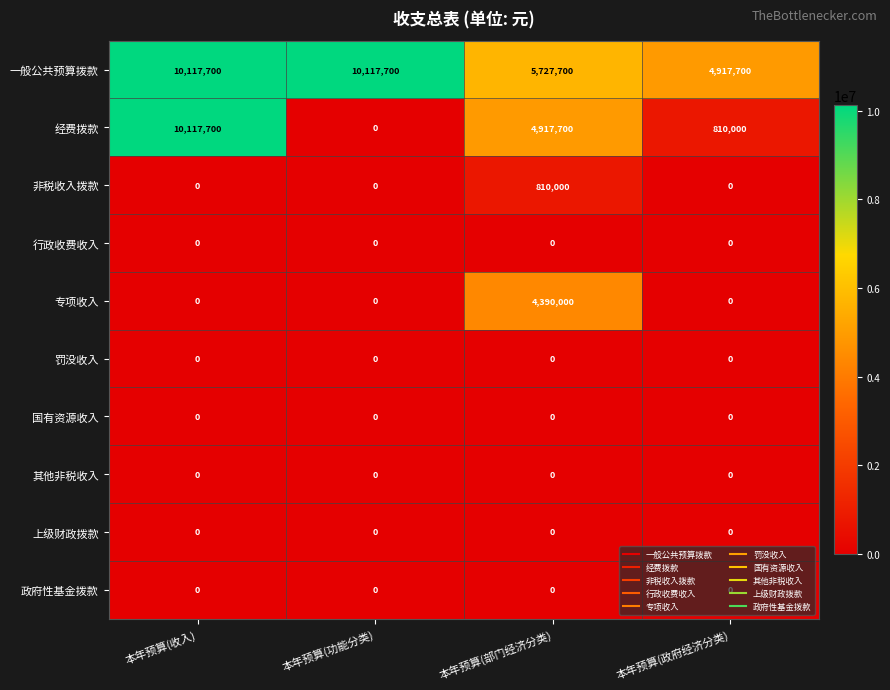

Which series has the widest spread of values?

经费拨款